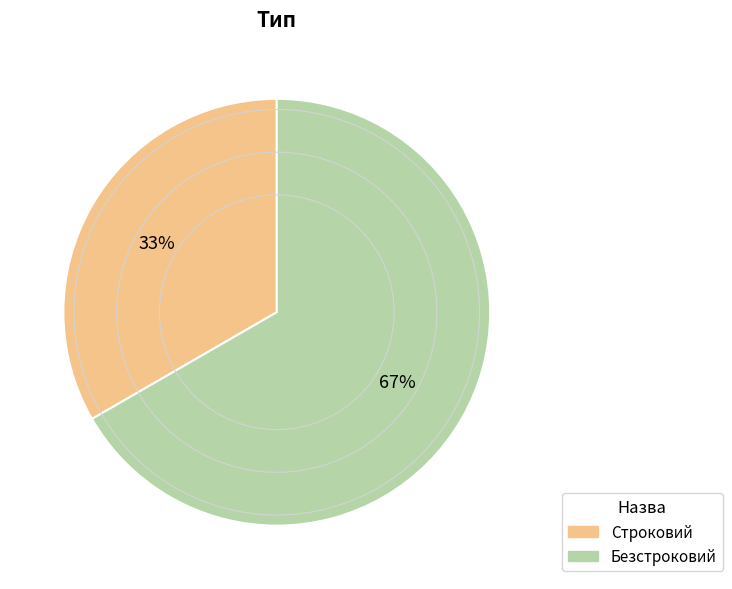

Is it true that Строковий is 22% of the pie?

False